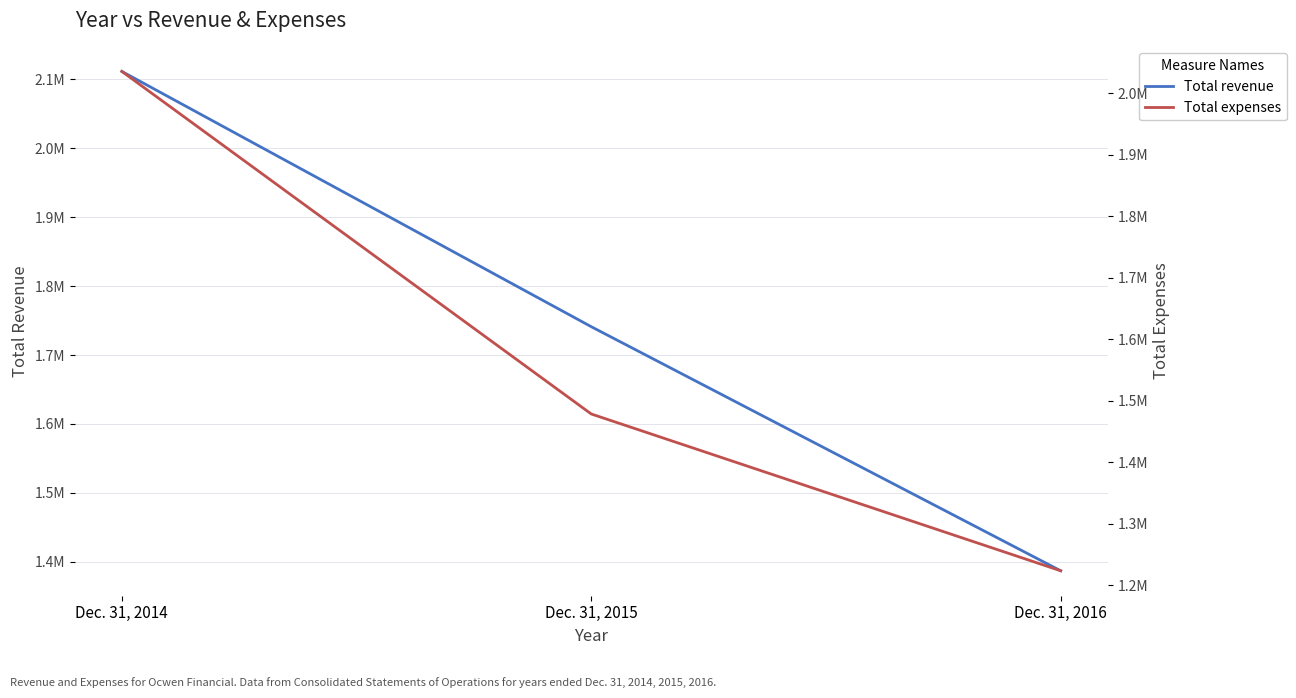

Which category has the lowest value in the Total revenue series?

Dec. 31, 2016